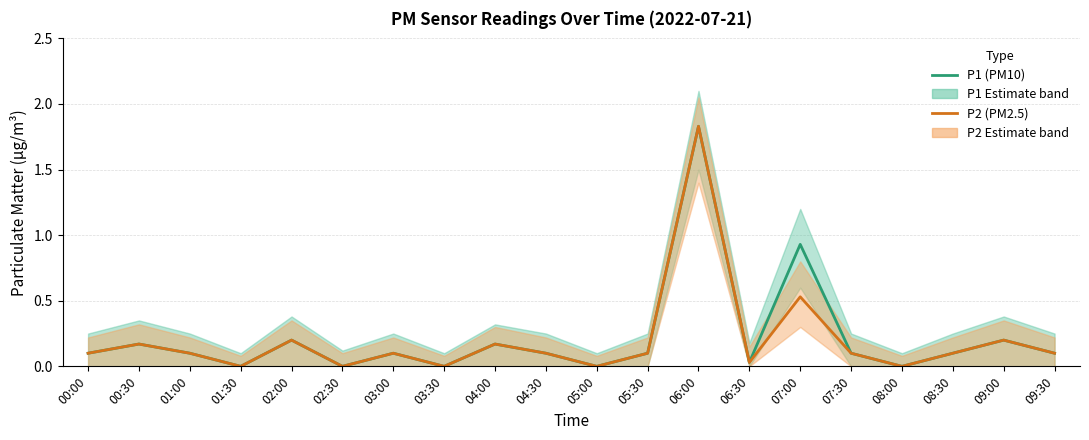

At which category does P1 (PM10) reach its first local valley?

01:30